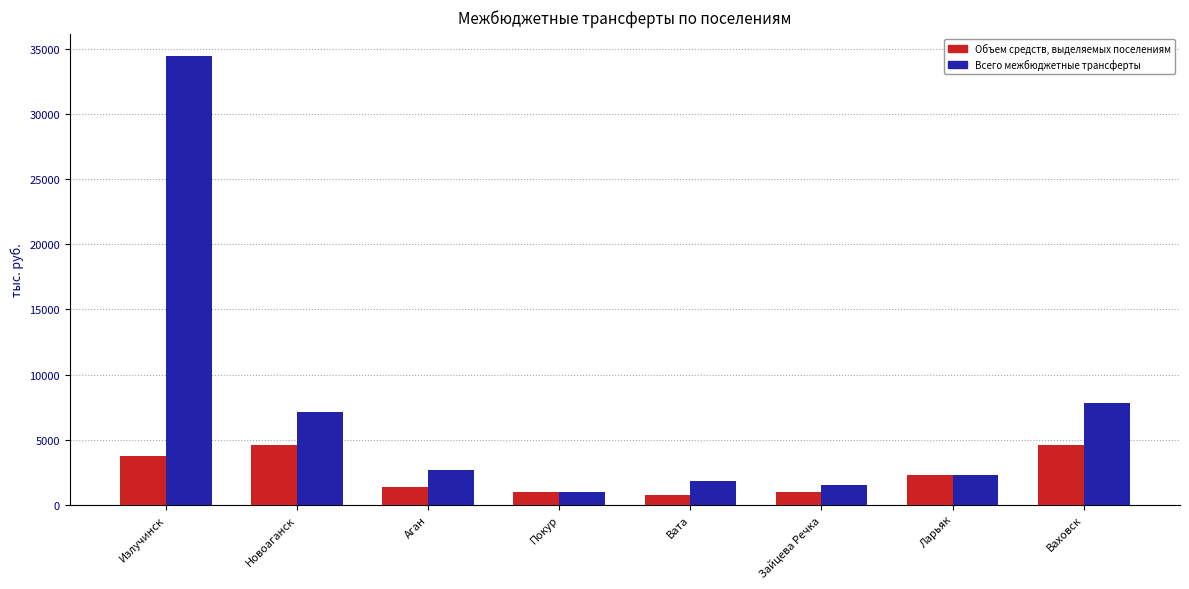

Which series has the widest spread of values?

Всего межбюджетные трансферты